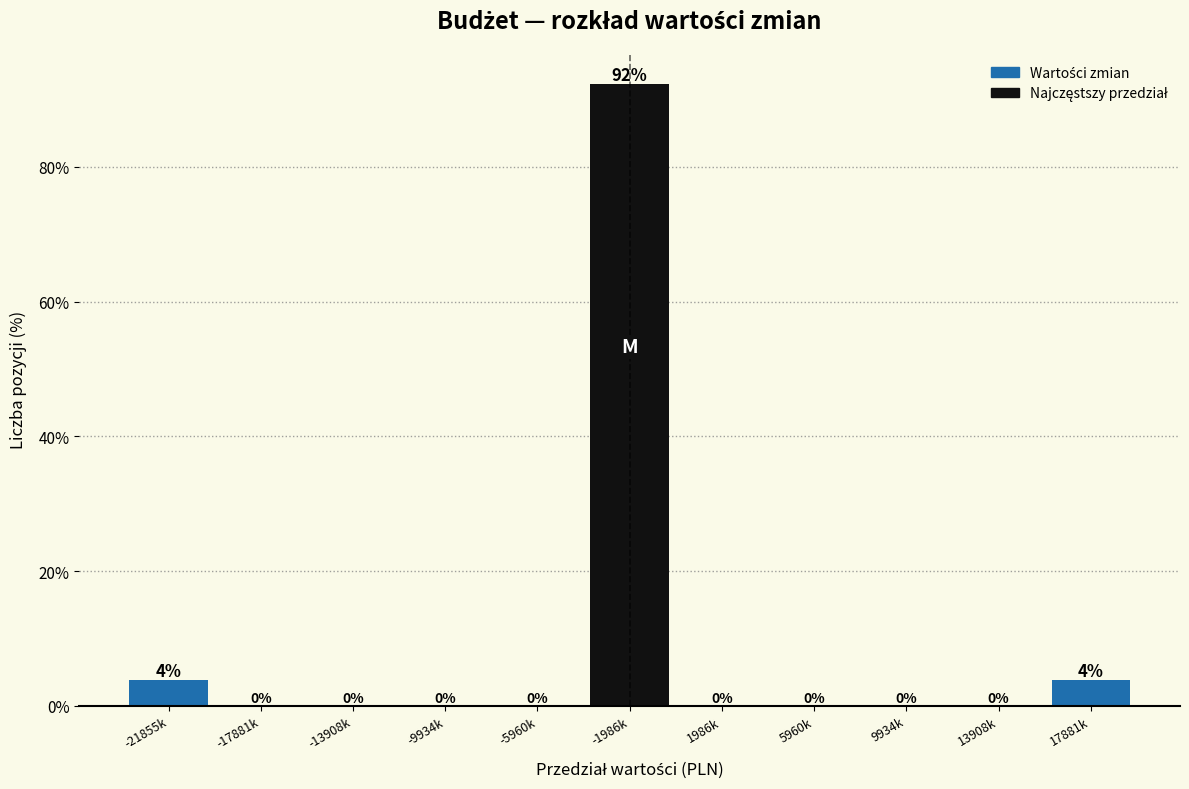

True or false: the data shows 92.3 at -1986k.

True